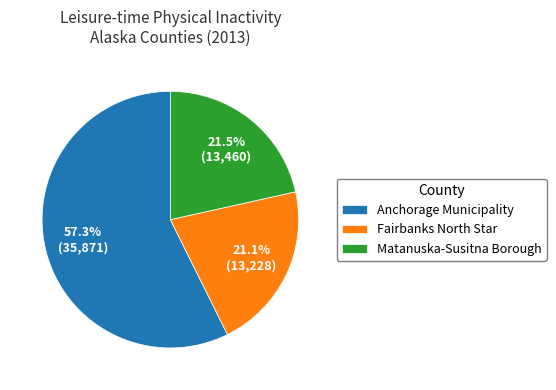

What percentage do Anchorage Municipality and Fairbanks North Star together represent?

78.5%